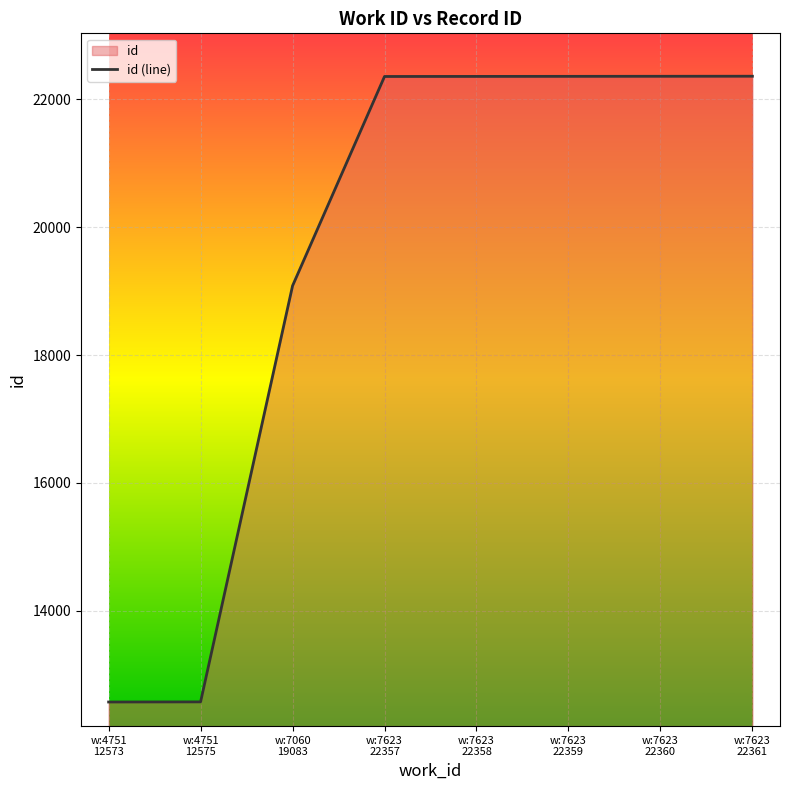

Is it true that the value at w:7623
22360 is 22360?

True